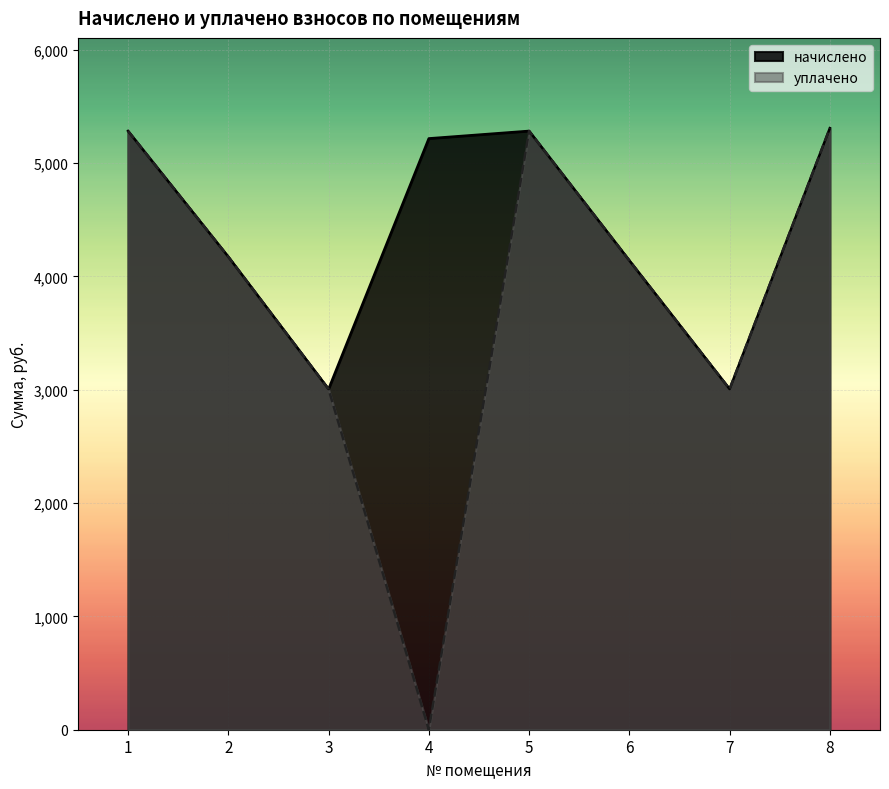

What is the value of the уплачено point at the 3rd from the left?

3005.6